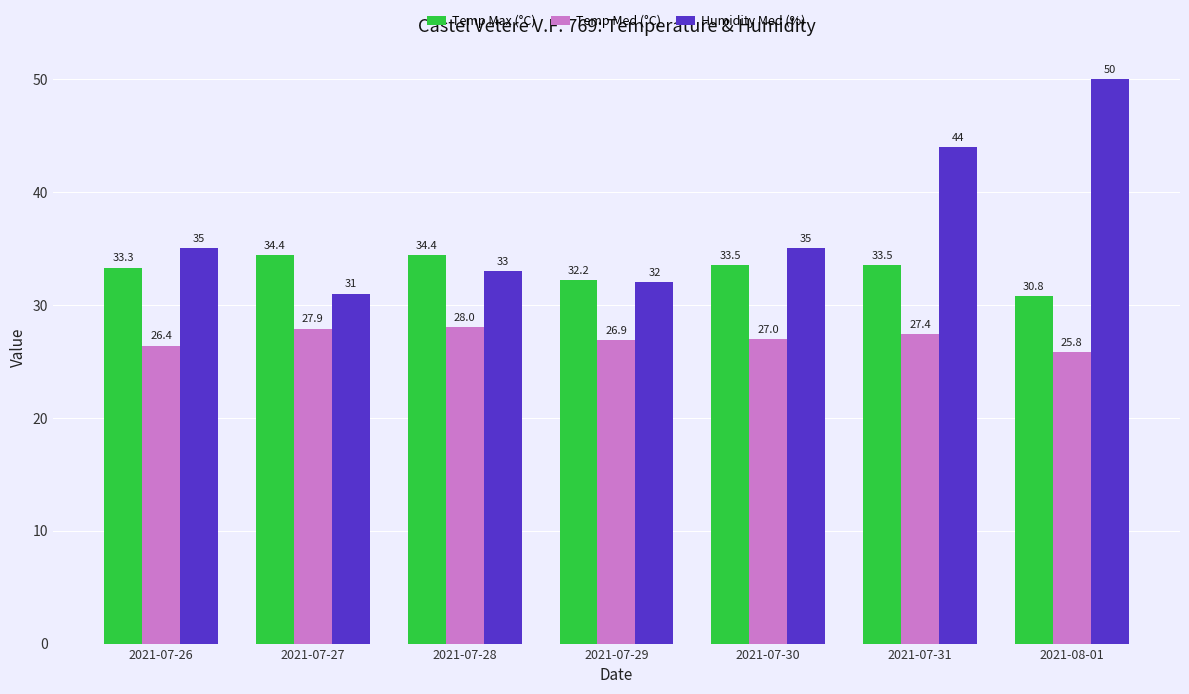

What is the label of the 1st bar from the left?

2021-07-26